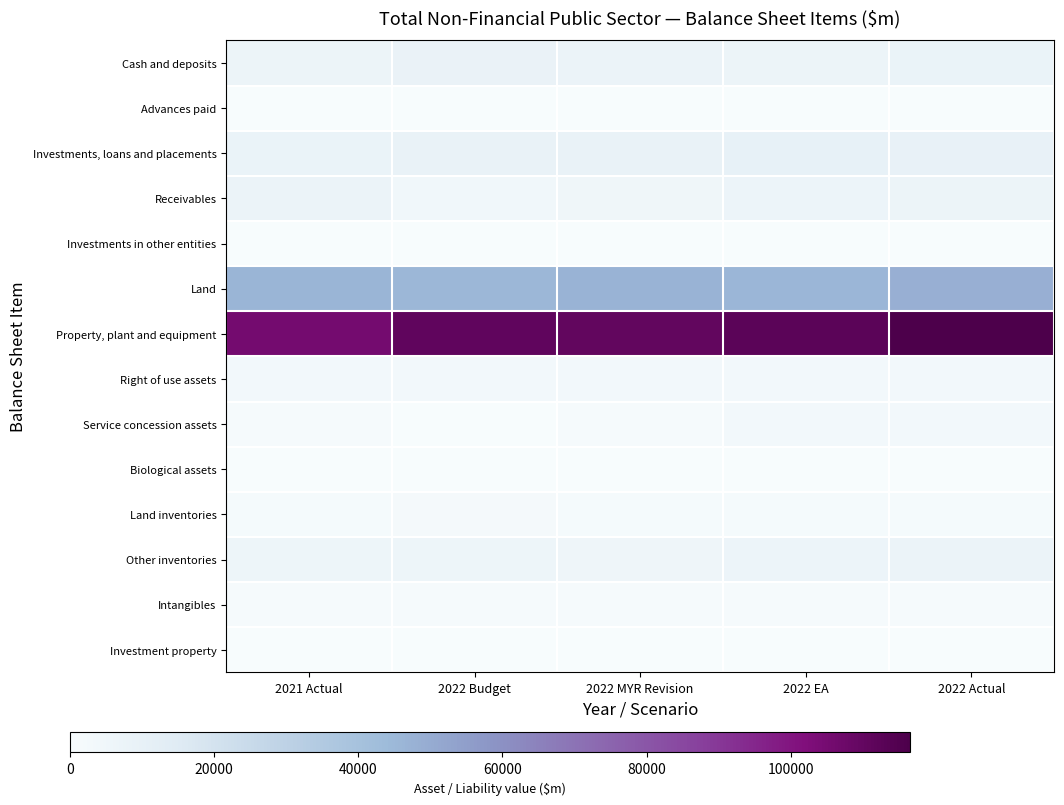

At how many categories does at least one series exceed 89023?

5